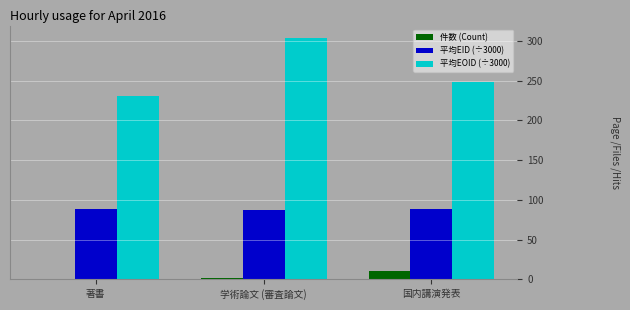

List the series in order of their peak value, highest first.

平均EOID (÷3000), 平均EID (÷3000), 件数 (Count)